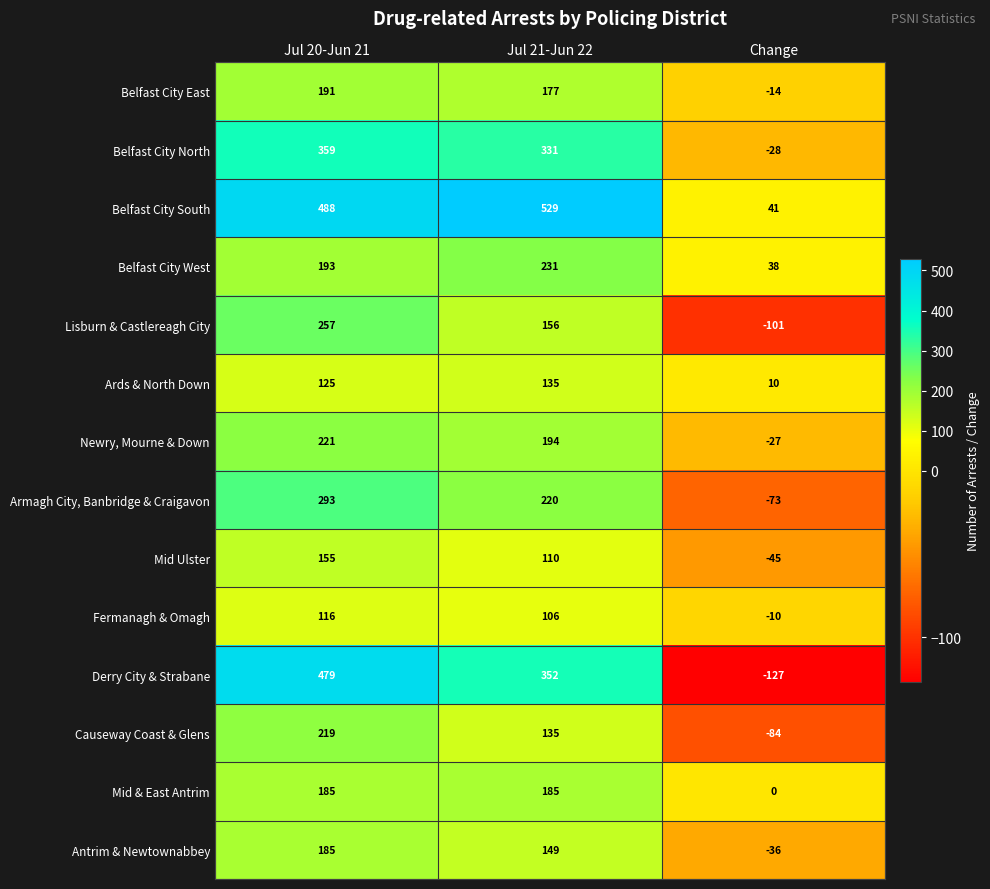

Count the number of categories in the chart.

3